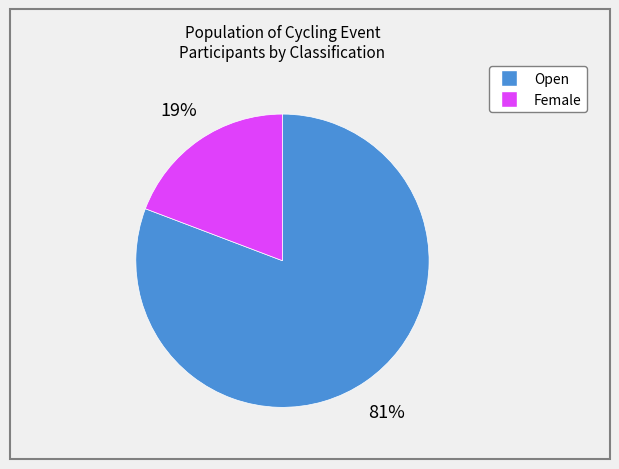

Between Open and Female, which is larger?

Open